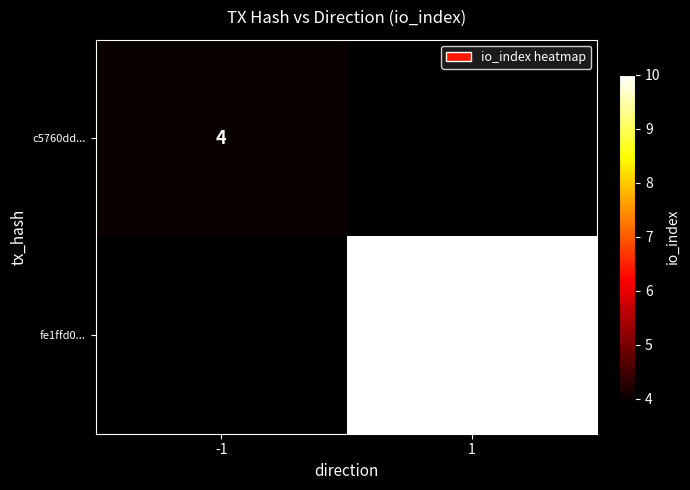

The c5760dd... series shows 4 at -1. True or false?

True